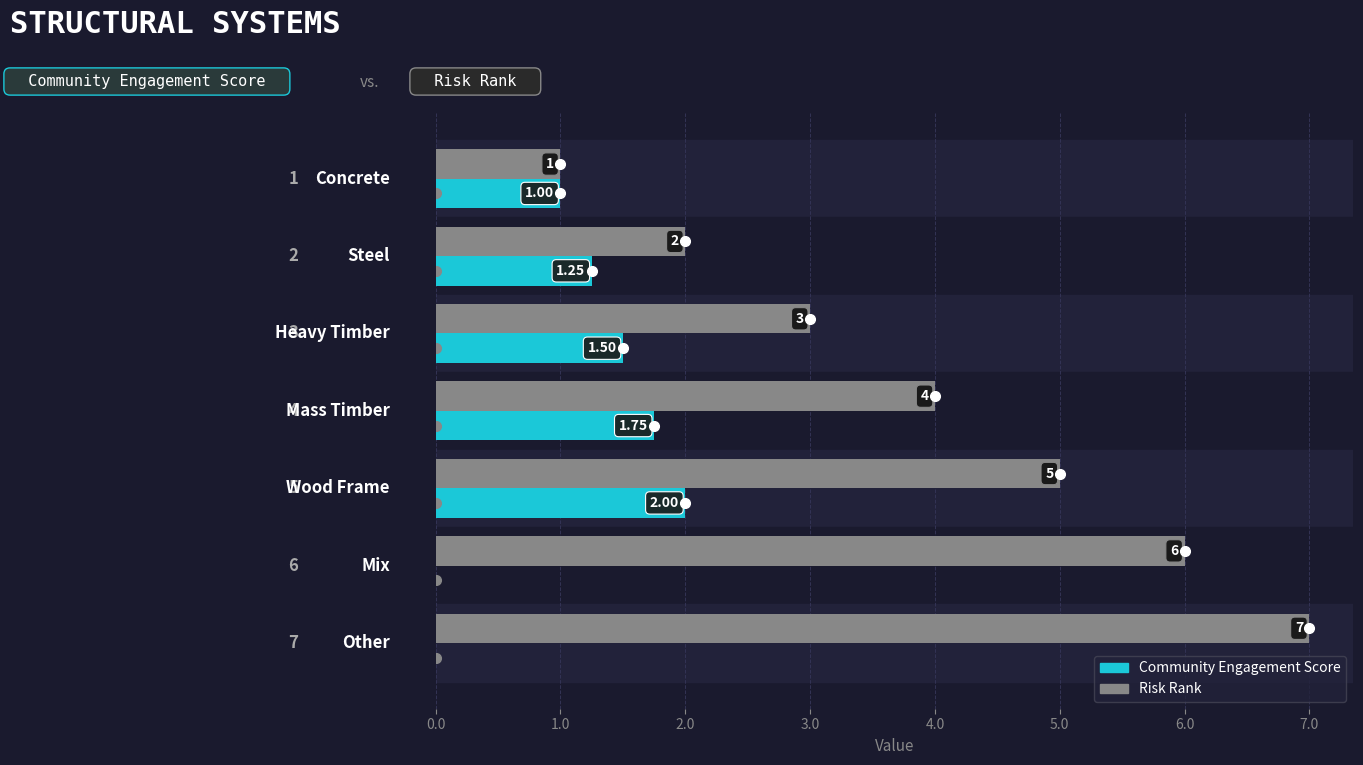

What is the sum of all Risk Rank values?

28.0